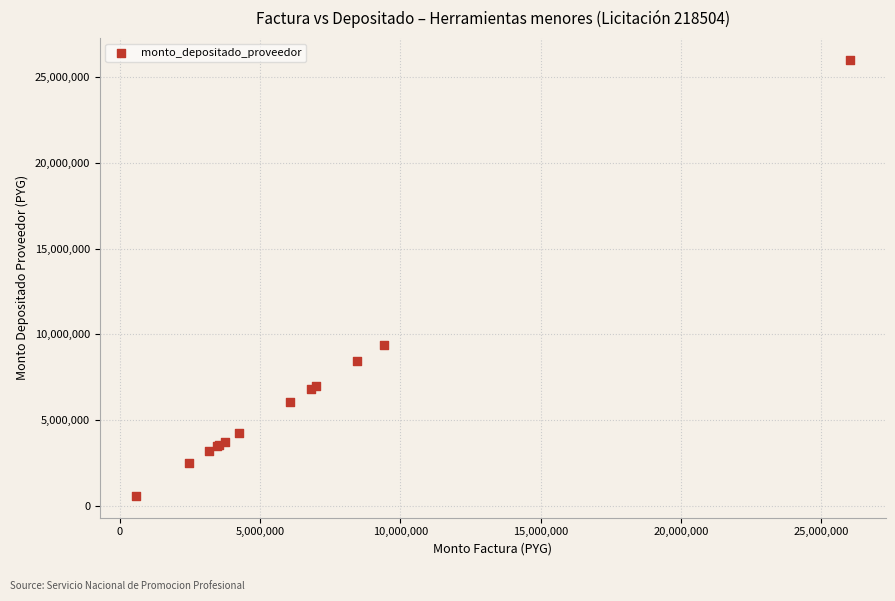

What Y value in the scatter plot is closest to 13297500?

9405000